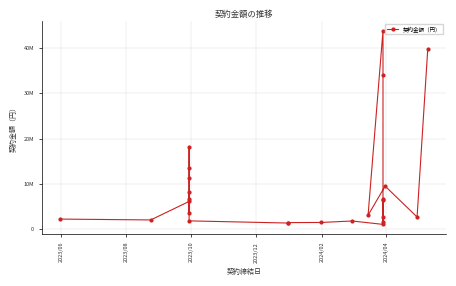

True or false: the data shows 6105000 at 2023/10.

True